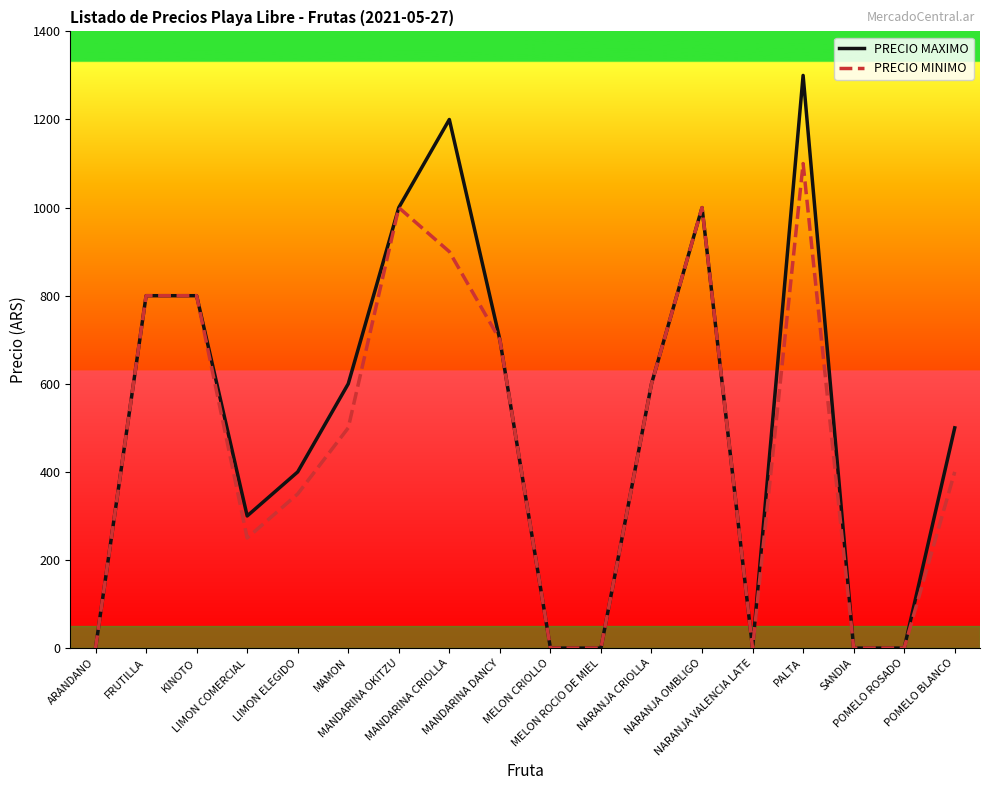

What is the maximum value for PRECIO MAXIMO?

1300